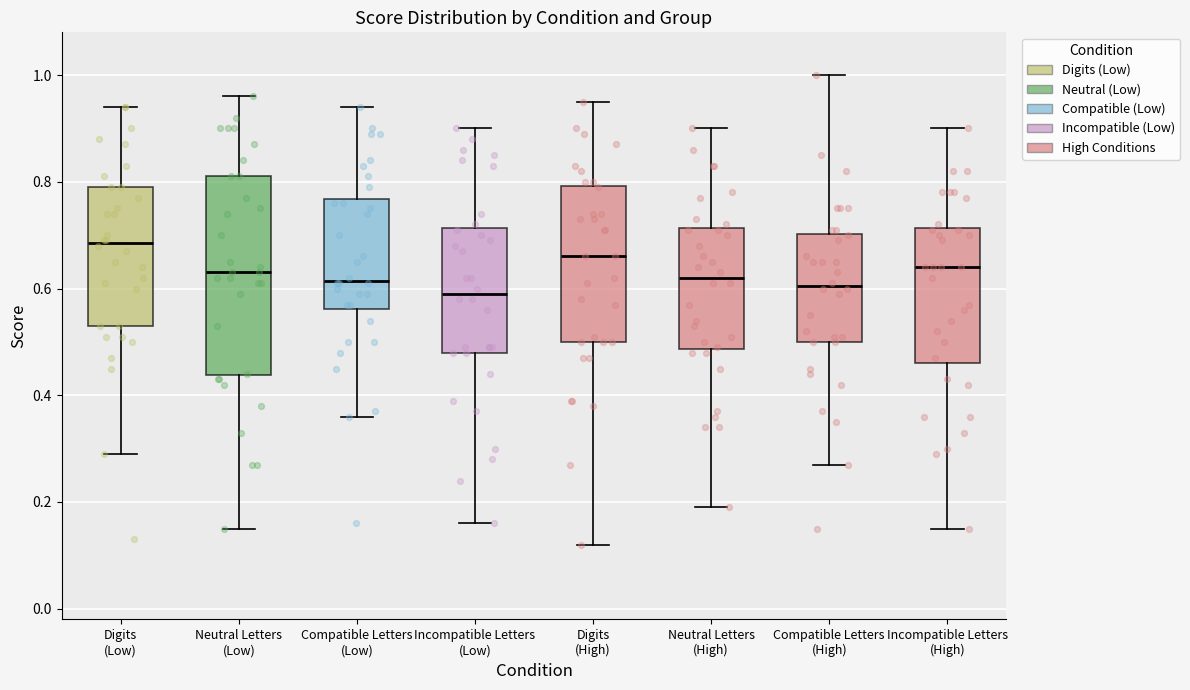

Which box has the highest median line?

Digits (Low)